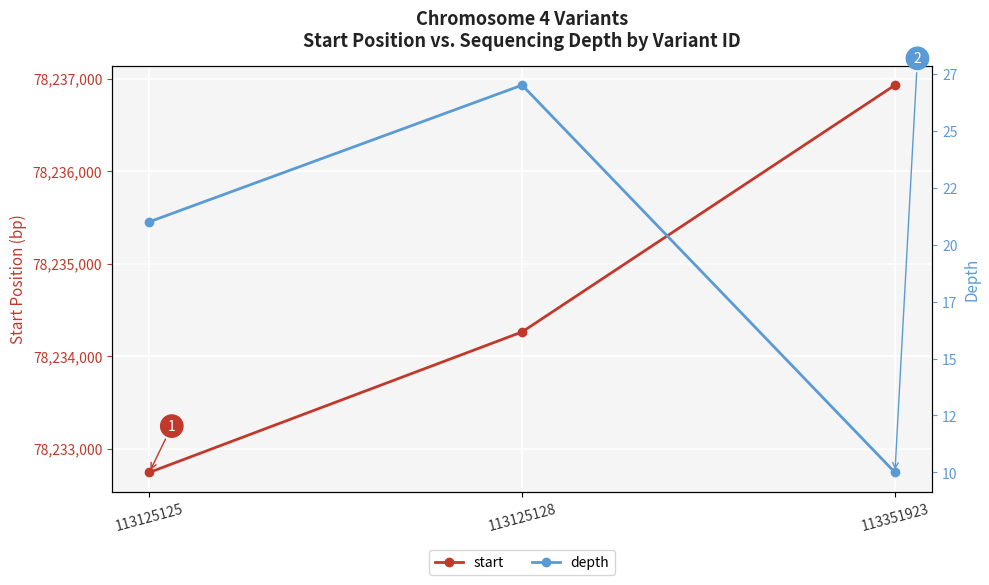

Reading left to right, what are all the values shown in this chart?

start: 78232742	78234261	78236929
depth: 21	27	10